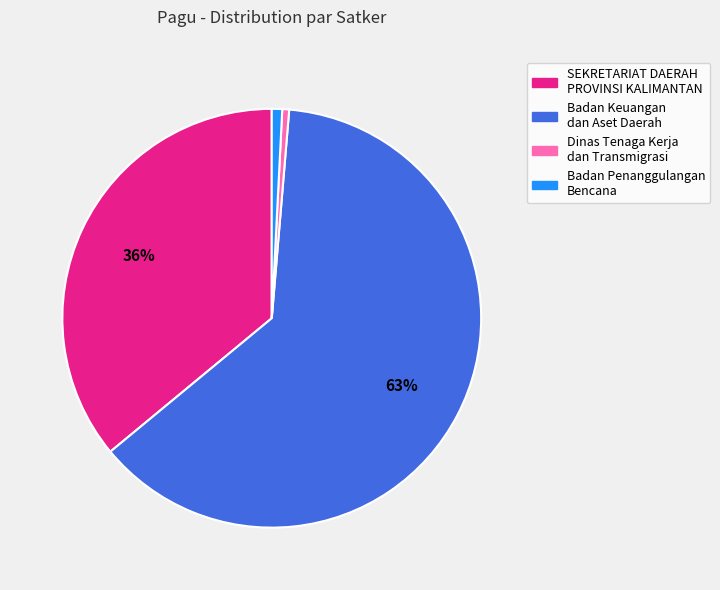

To the nearest percent, what is the average slice percentage?

25%